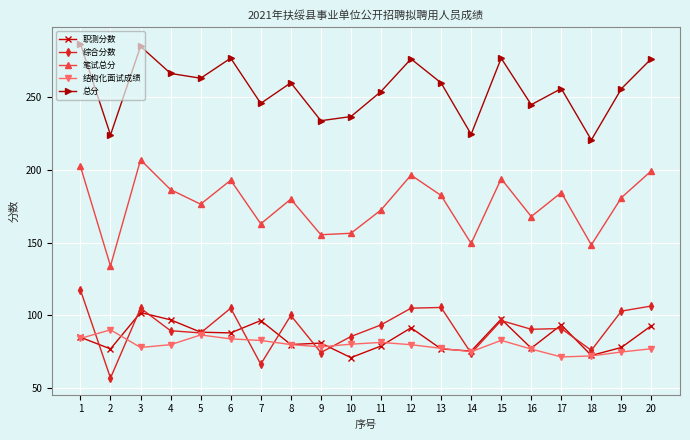

How many interior local valleys does the 笔试总分 series have?

7